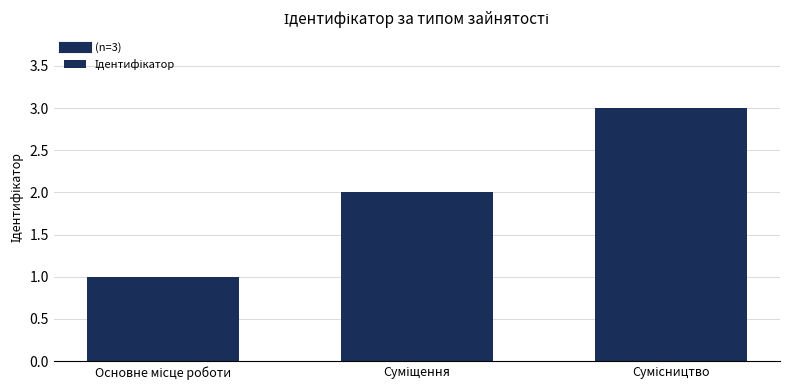

Does the chart contain stacked bars?

No